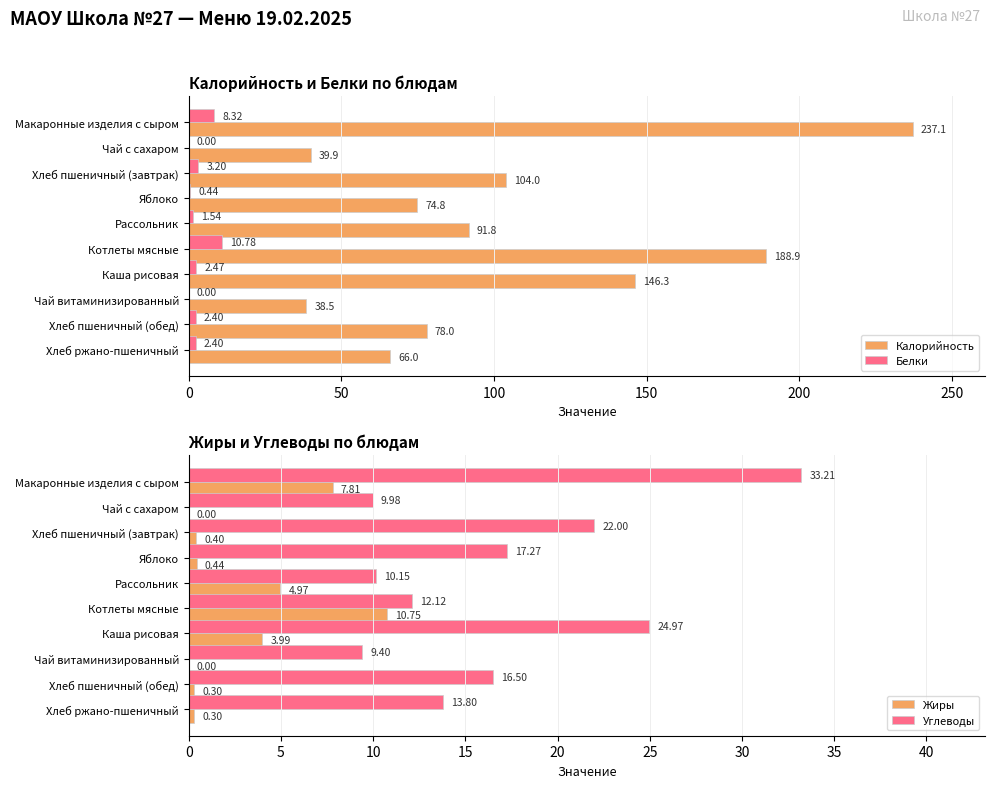

What is the sum of the Белки values at Чай с сахаром and Котлеты мясные?

10.8